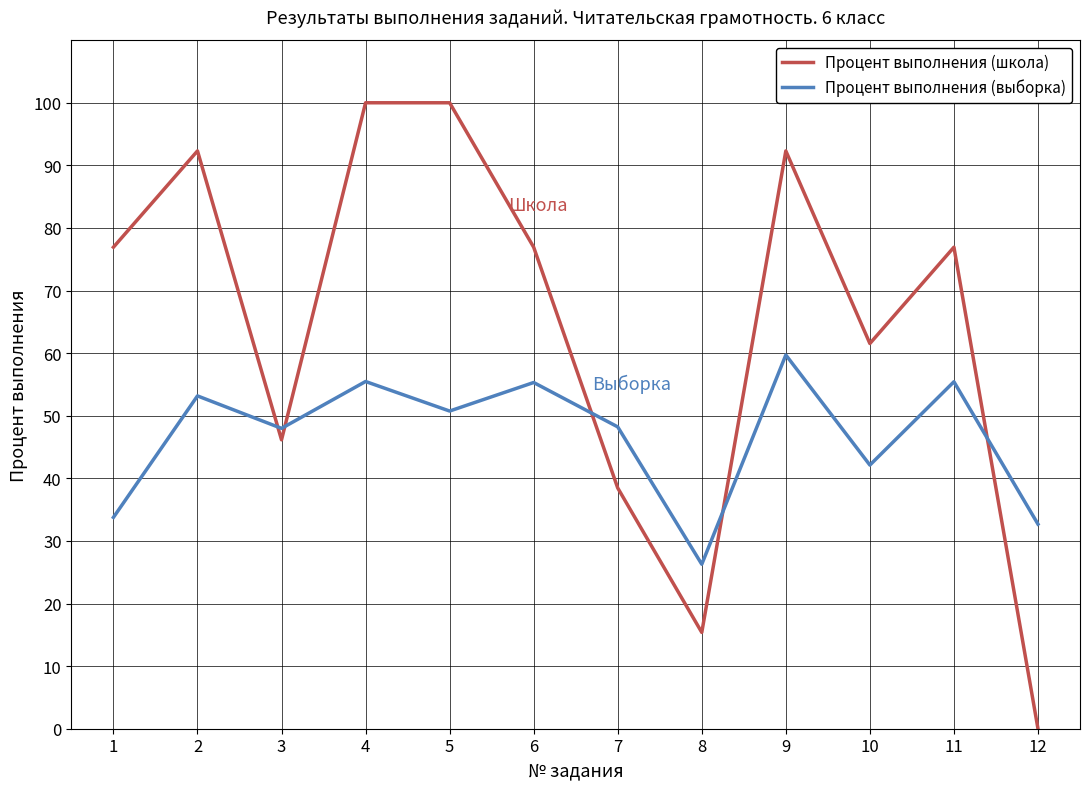

How many interior local valleys does the Процент выполнения (школа) series have?

3